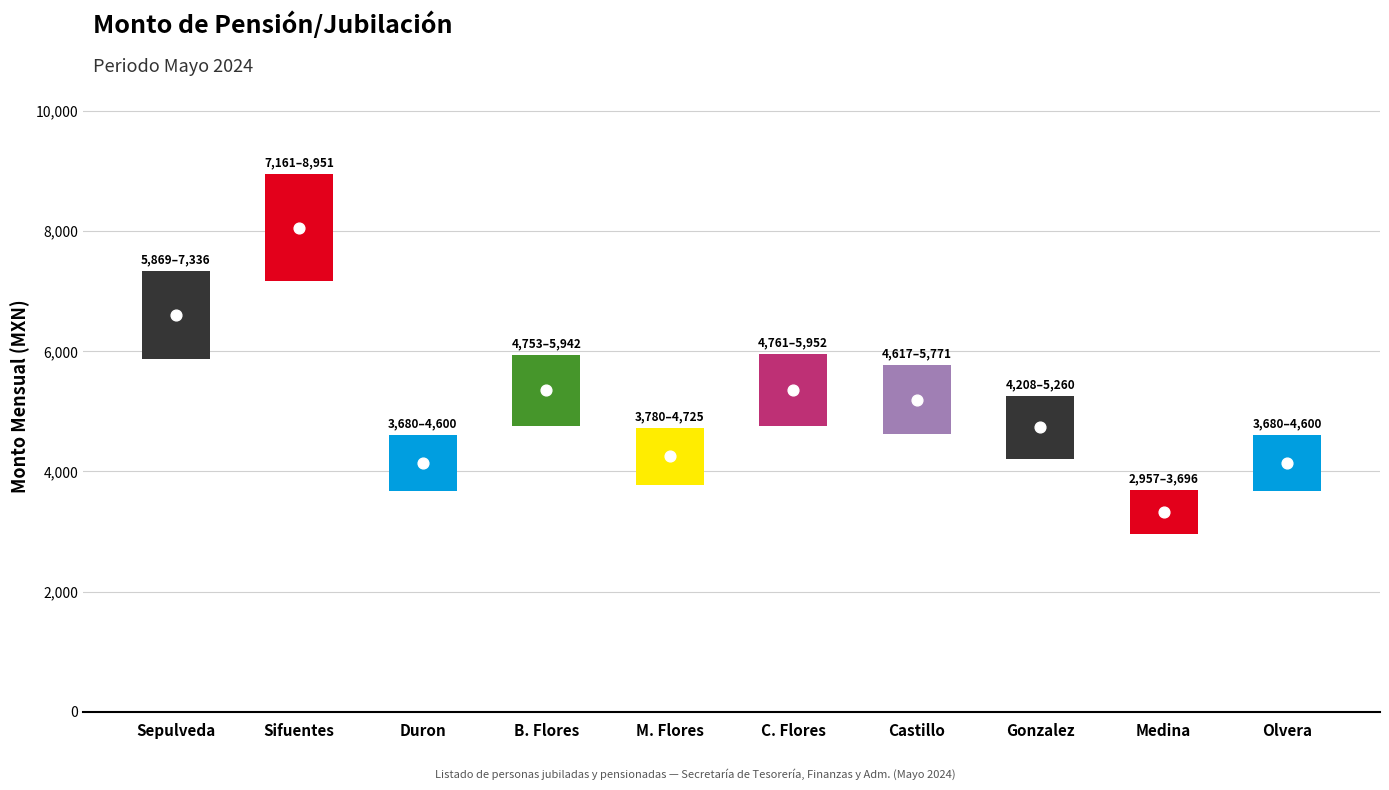

Approximately how many times larger is the value at Celso Flores compared to Rosa Medina?

1.6